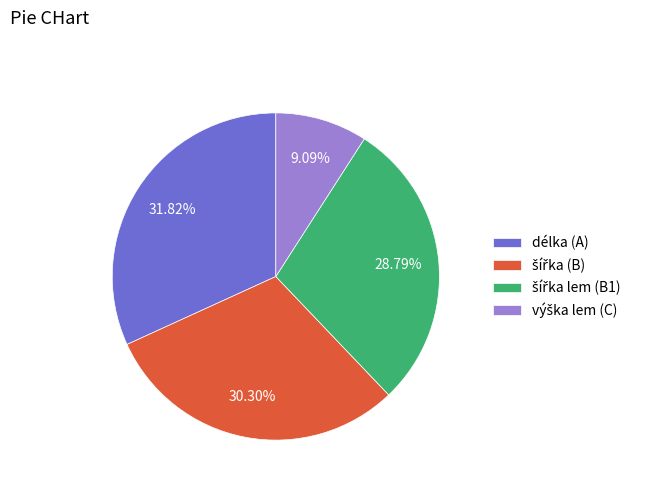

Is there a majority slice in this chart?

No